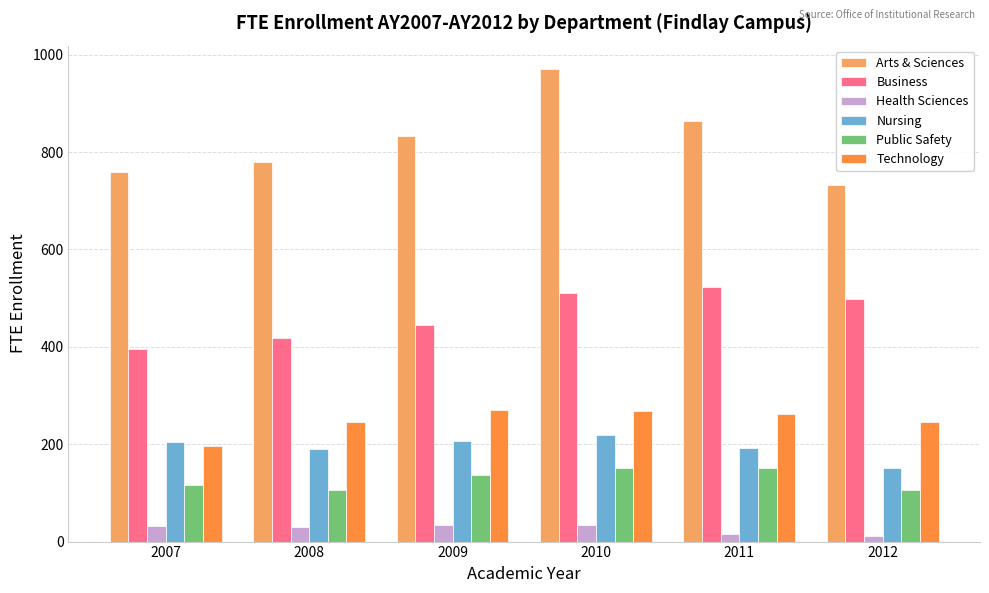

What is the maximum value shown in the chart?

970.3